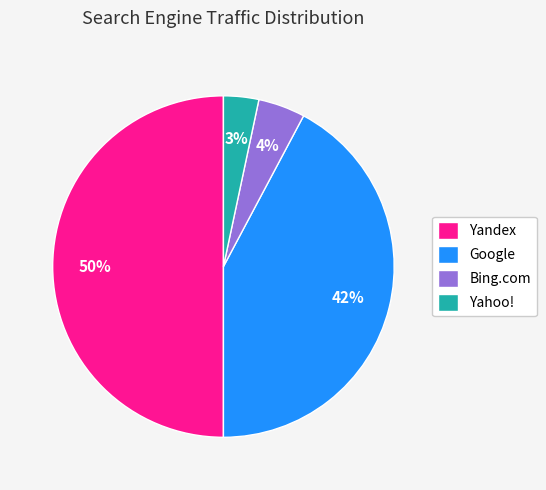

True or false: Yandex accounts for 50% of the total.

True